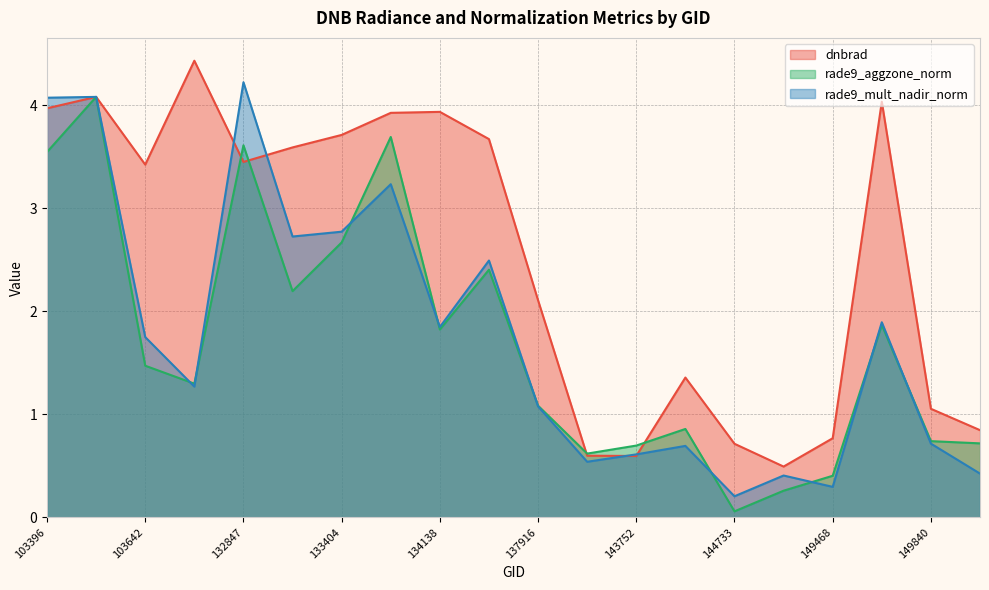

How many interior local peaks does the dnbrad series have?

5